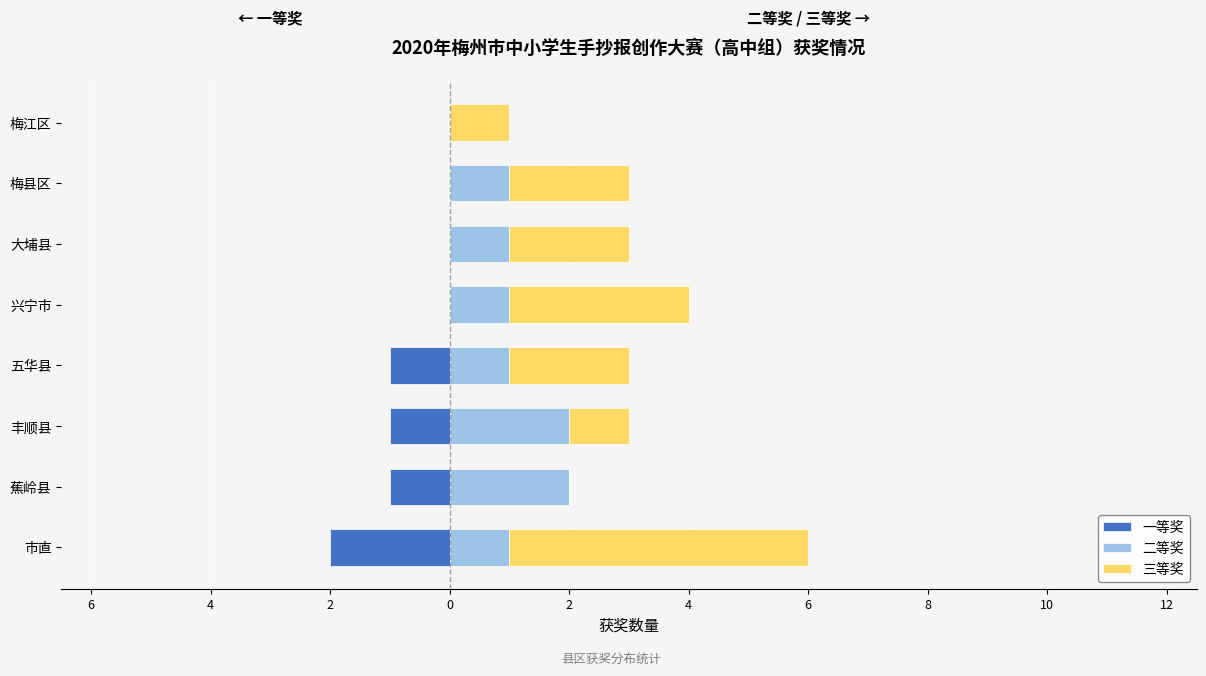

Rank the series at 蕉岭县 from lowest to highest value.

一等奖, 三等奖, 二等奖